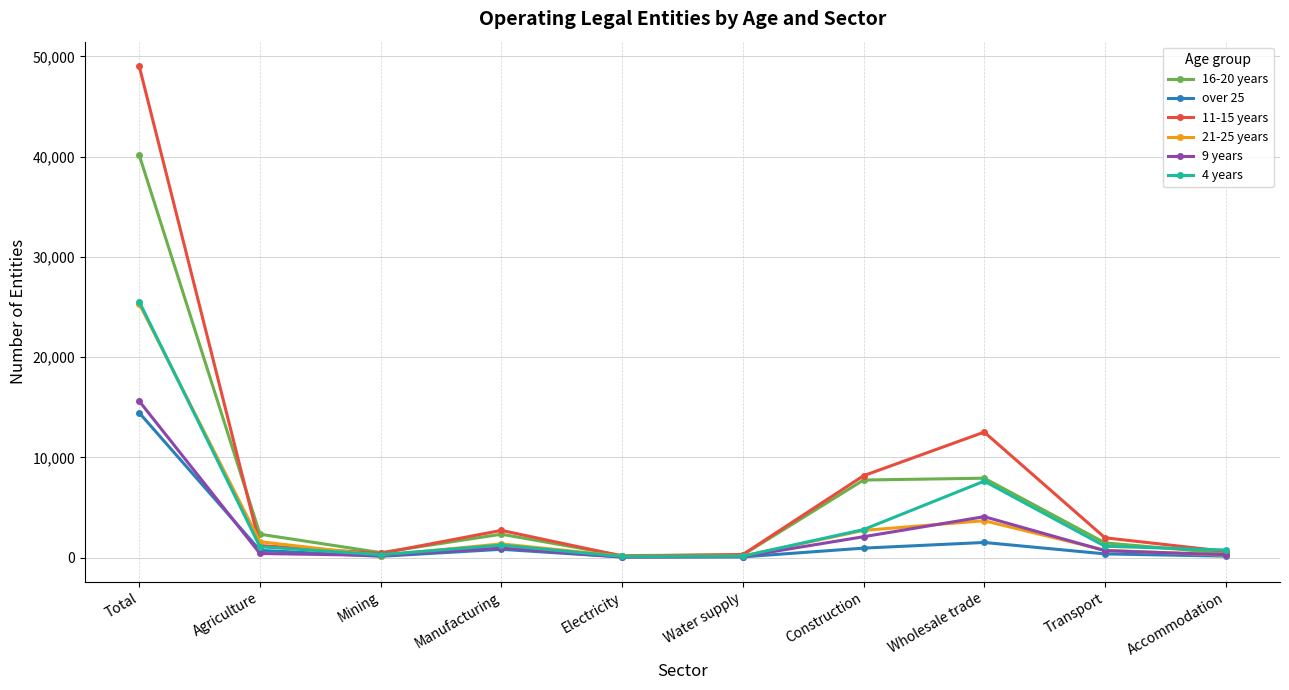

The 16-20 years series shows 425 at Accommodation. True or false?

True